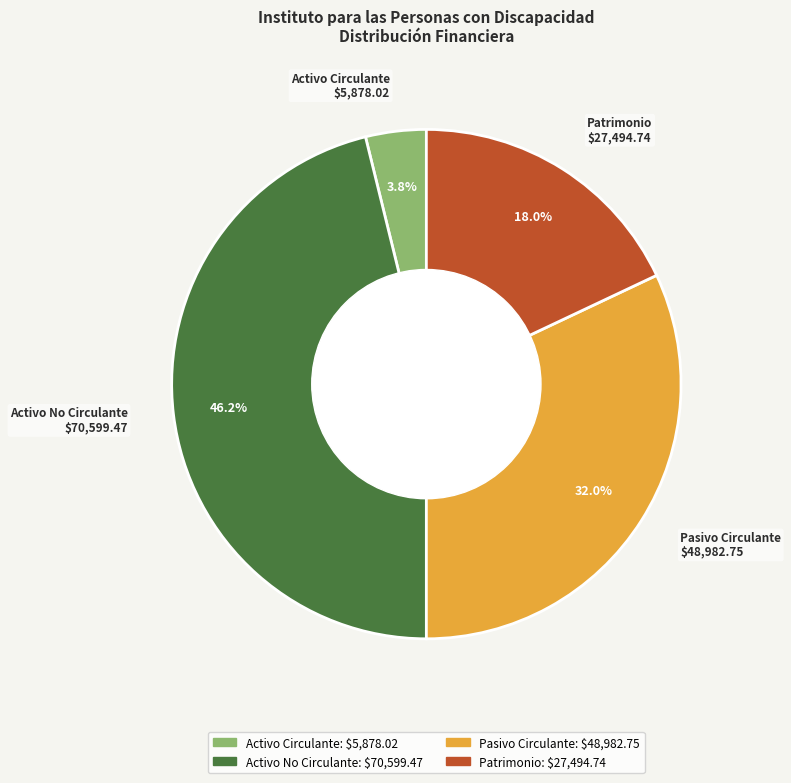

To the nearest percent, what is the average slice percentage?

25%